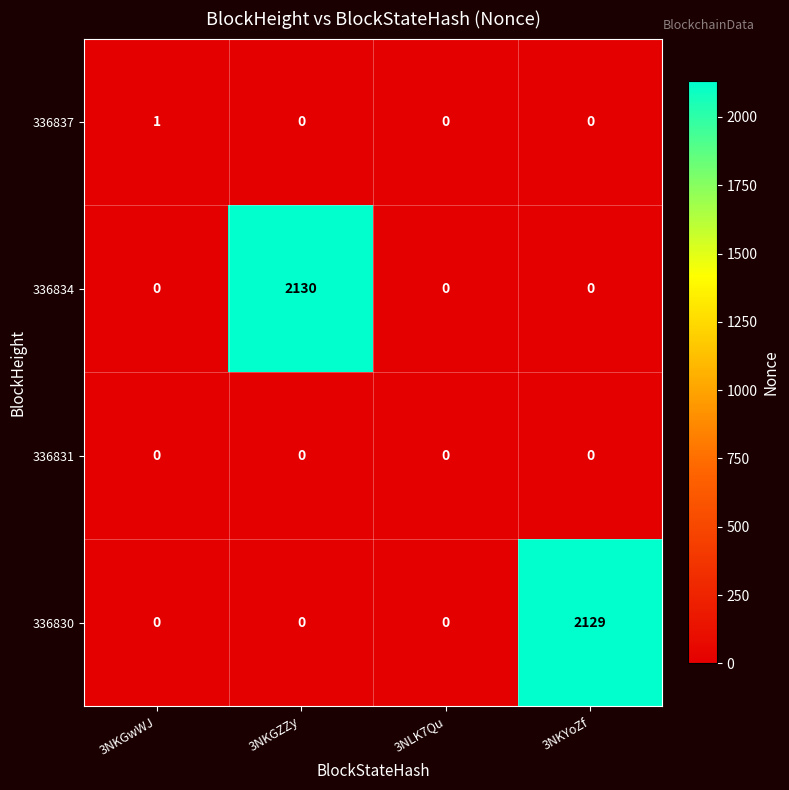

Count the 336834 values in the range 0 to 2130.

4